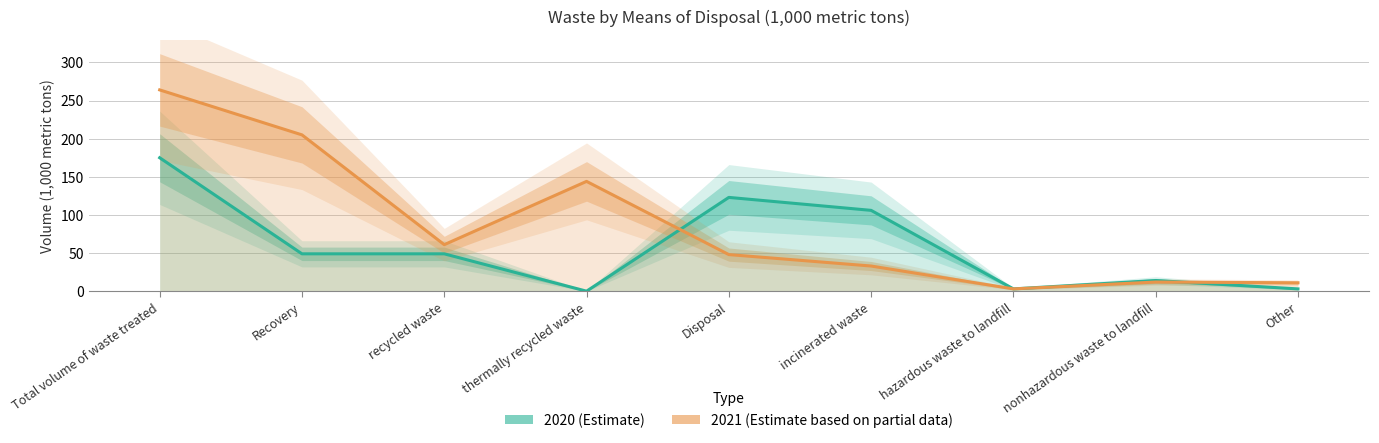

How many times do 2021 (Estimate based on partial data) and 2020 (Estimate) cross each other?

2